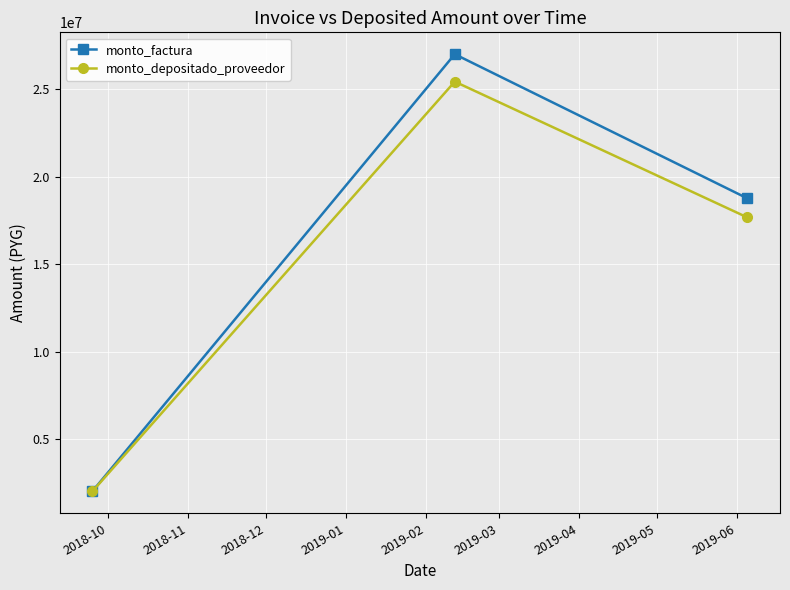

Reading left to right, what are all the values shown in this chart?

monto_factura: 2025000	27000000	18765000
monto_depositado_proveedor: 2017636	25432036	17675265